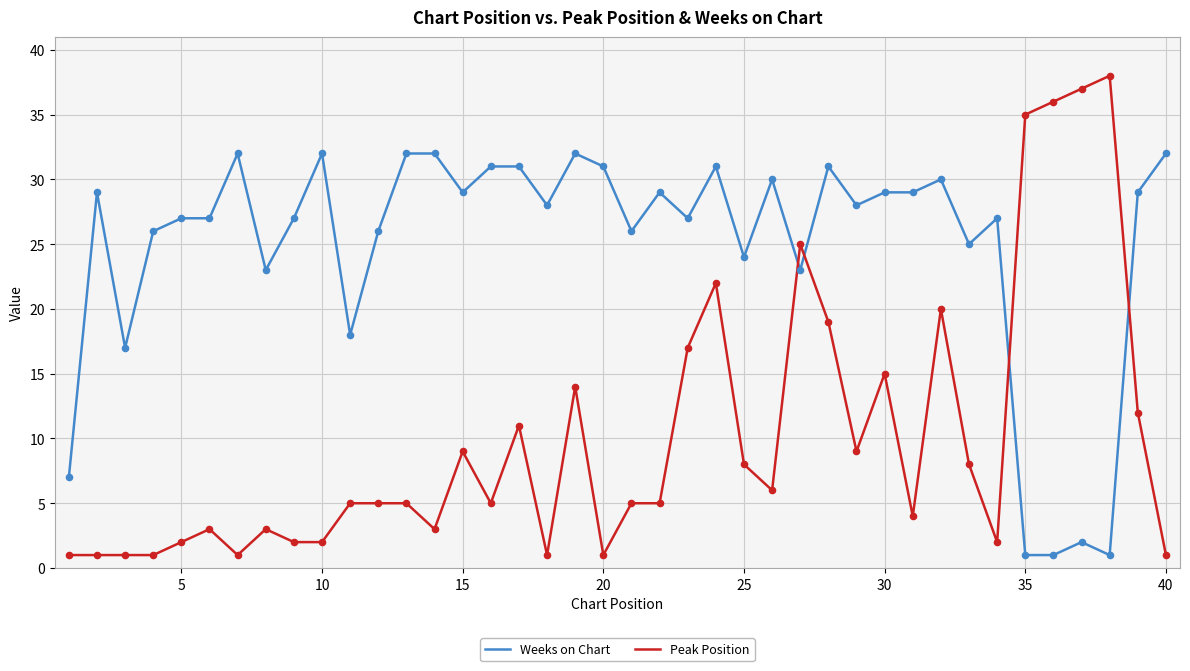

What is the difference between the maximum and minimum values in the Peak Position series?

37